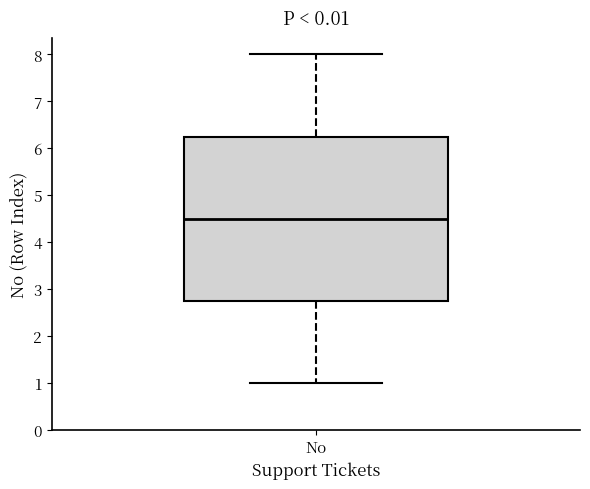

Transcribe this box plot: give where the median line is, the range the box spans, and where the two whiskers end, as read against the y-axis. The values are not printed on the chart, so give them approximately, as read against the axis.

median 4.5, box 2.8 to 6.3, whiskers 1.0 to 8.0